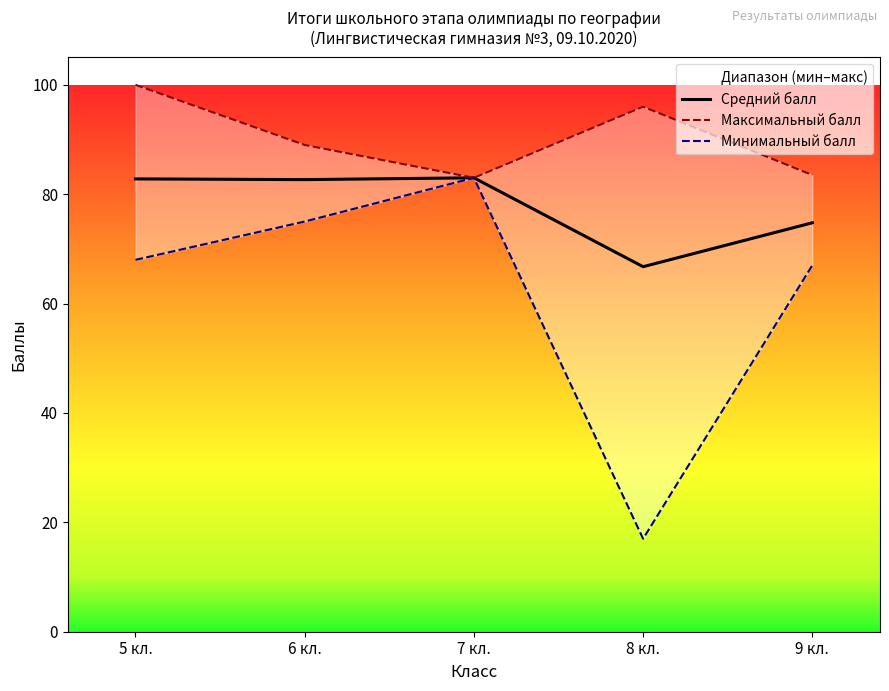

Reading left to right, what are all the values shown in this chart?

Средний балл: 5 кл.=82.8	6 кл.=82.7	7 кл.=83.0	8 кл.=66.7	9 кл.=74.8
Максимальный балл: 5 кл.=100.0	6 кл.=89.0	7 кл.=83.0	8 кл.=96.0	9 кл.=83.5
Минимальный балл: 5 кл.=68.0	6 кл.=75.0	7 кл.=83.0	8 кл.=17.0	9 кл.=67.0